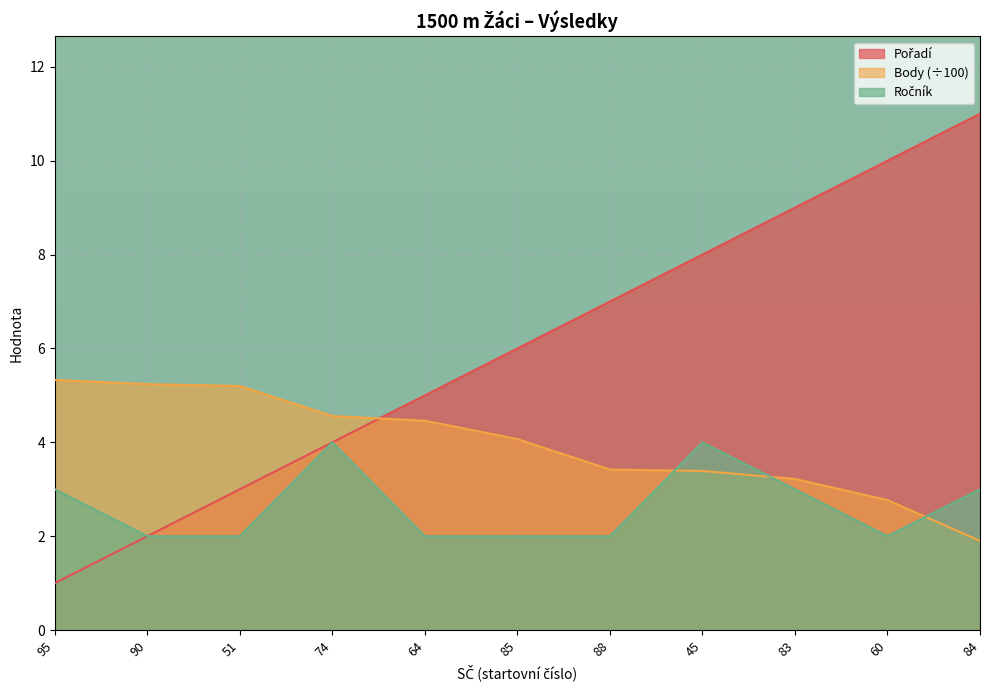

The Pořadí series shows 1.1 at 90. True or false?

False